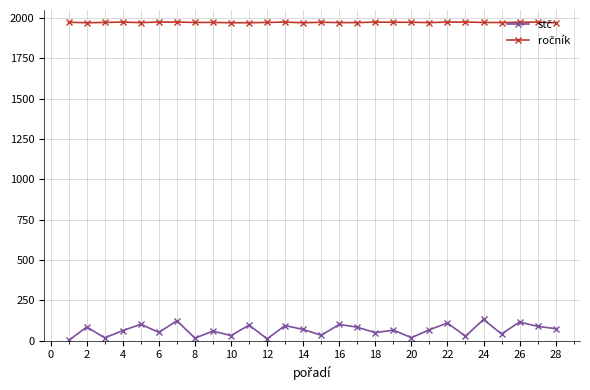

At how many categories does at least one series exceed 1913?

28